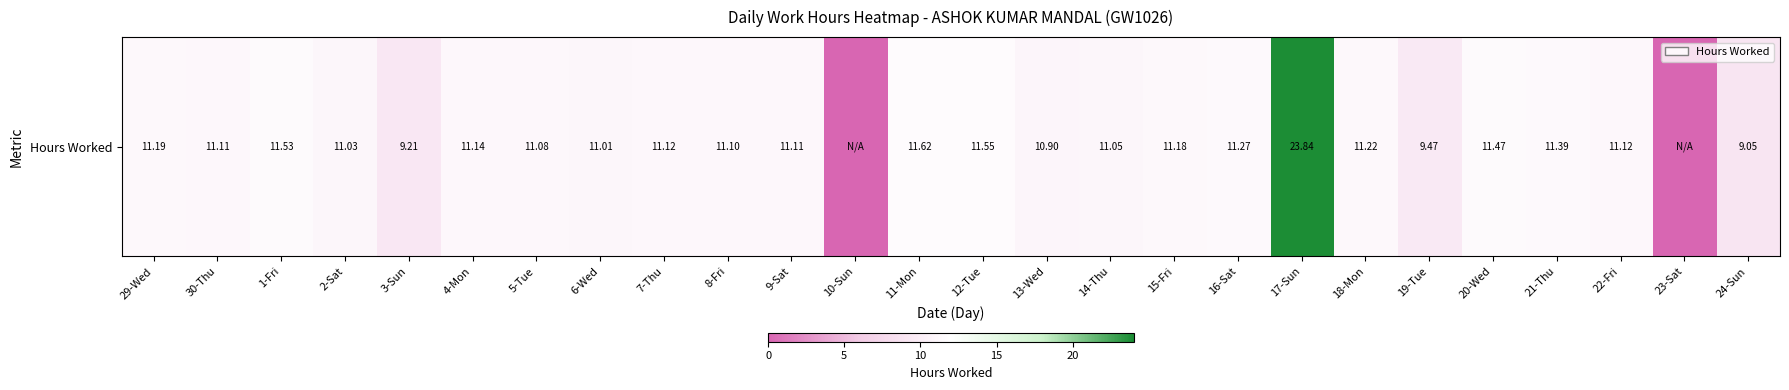

At which category does the chart reach its peak across all series?

17-Sun